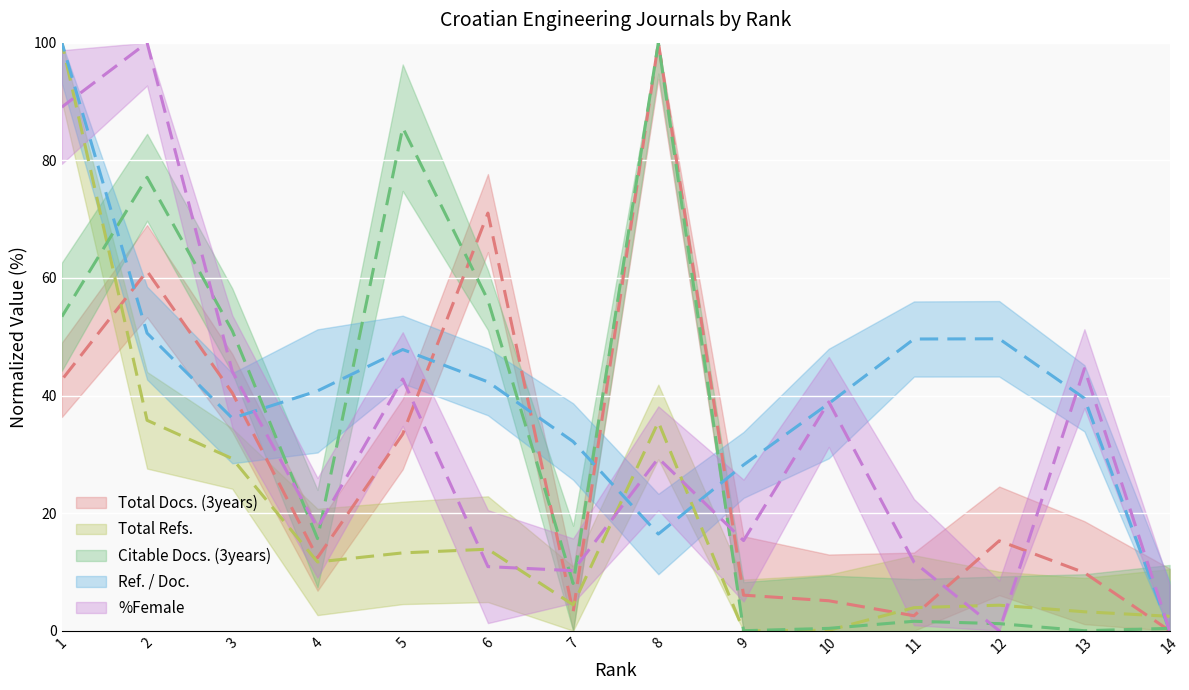

Reading left to right, list all the values displayed in this chart.

Total Docs. (3years): 14=0.0	13=9.9	12=15.3	11=2.5	10=5.1	9=6.1	8=100.0	7=3.2	6=71.0	5=33.4	4=12.4	3=40.4	2=61.1	1=42.7
Total Refs.: 14=2.5	13=3.2	12=4.3	11=3.9	10=0.1	9=0.0	8=35.5	7=4.4	6=13.9	5=13.2	4=11.7	3=29.3	2=35.8	1=100.0
Citable Docs. (3years): 14=0.4	13=0.0	12=1.2	11=1.6	10=0.4	9=0.0	8=100.0	7=8.0	6=56.2	5=85.5	4=15.7	3=51.0	2=77.1	1=53.4
Ref. / Doc.: 14=0.0	13=39.5	12=49.6	11=49.6	10=38.6	9=28.2	8=16.4	7=32.2	6=42.3	5=47.8	4=40.8	3=36.1	2=50.6	1=100.0
%Female: 14=0.0	13=44.6	12=0.0	11=11.7	10=38.9	9=15.3	8=29.3	7=10.2	6=10.9	5=42.8	4=17.5	3=44.1	2=100.0	1=89.1